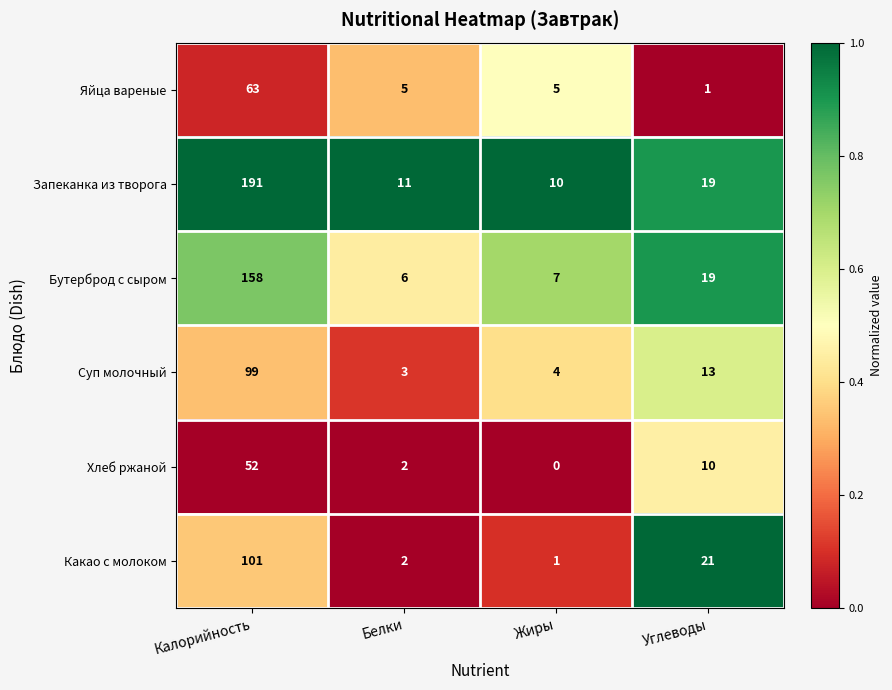

At which category is the sum across all series the highest?

Калорийность